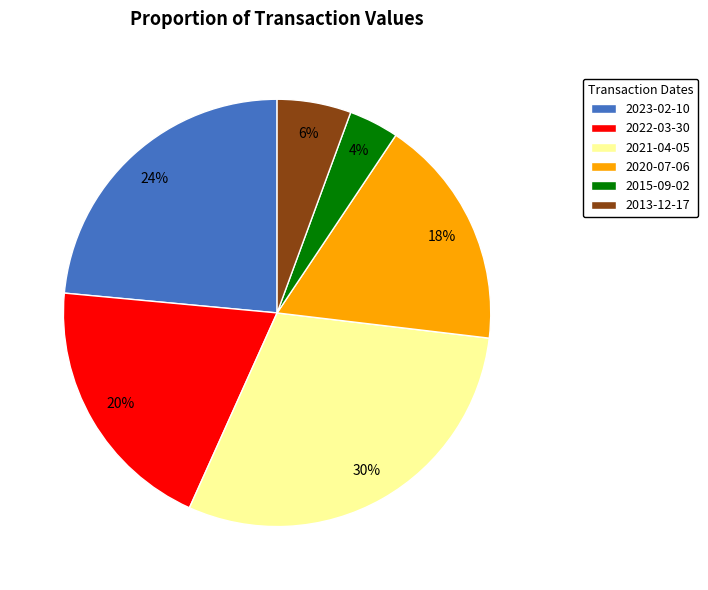

Combined, do 2013-12-17 and 2020-07-06 account for over 50%?

No